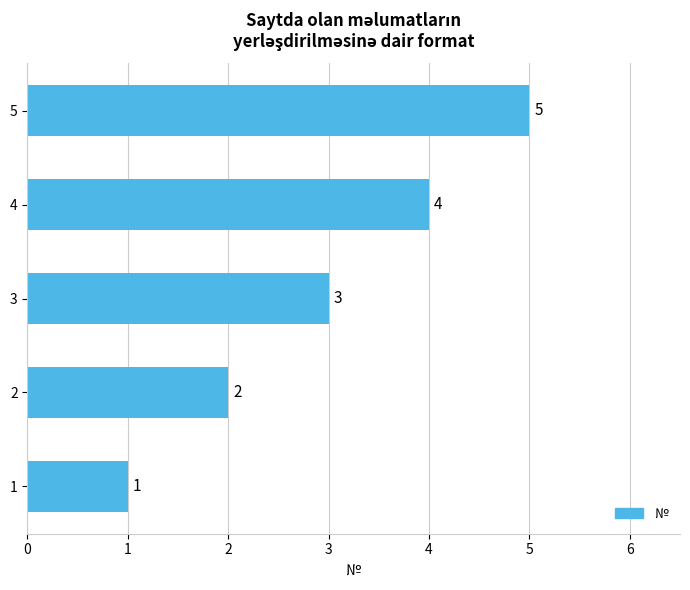

What value does the data have at 1?

1